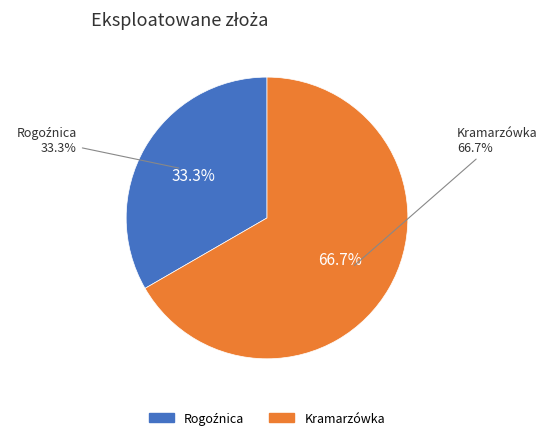

What is the ratio of the value at Kramarzówka to the value at Rogoźnica?

2.0